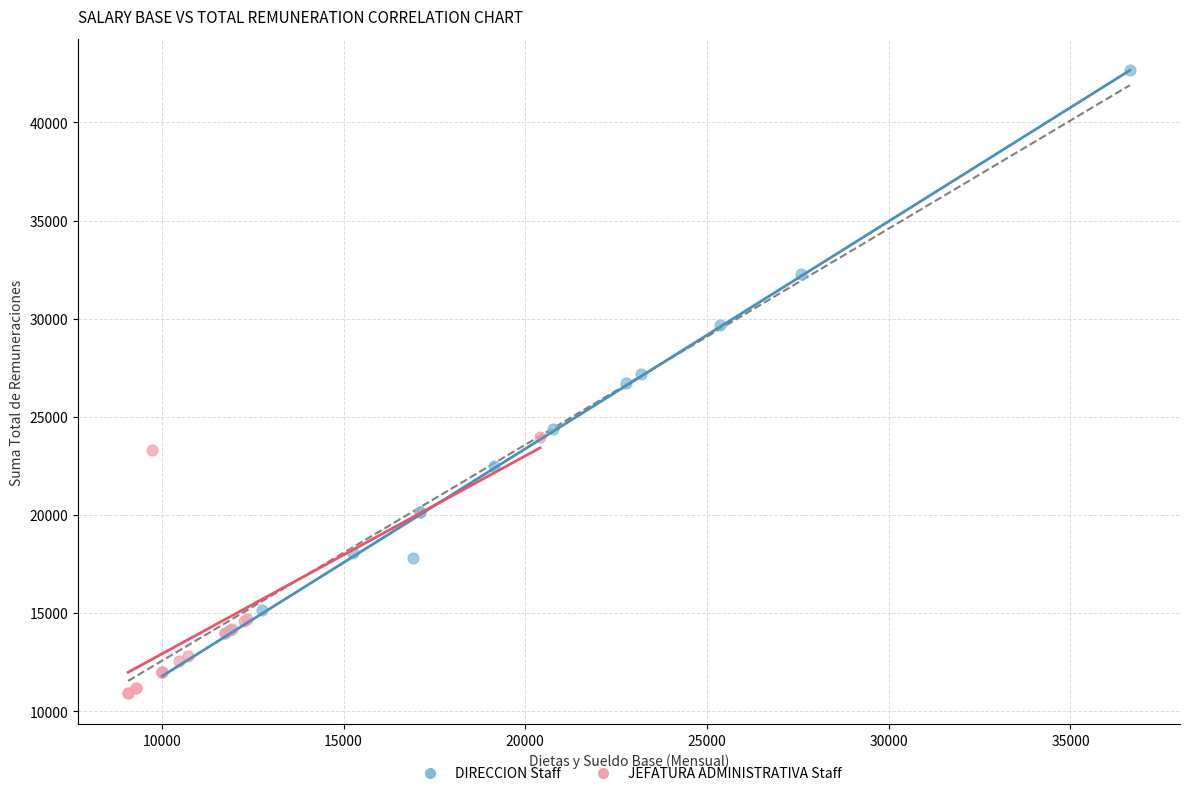

Which series has the widest spread of Y values?

DIRECCION Staff